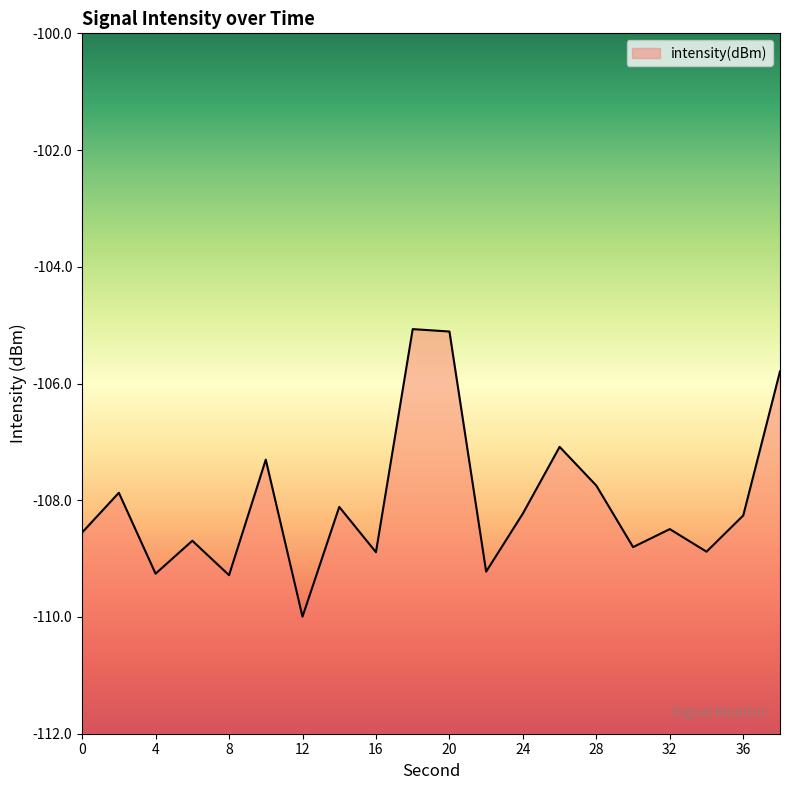

What is the difference between the maximum and minimum values?

4.9